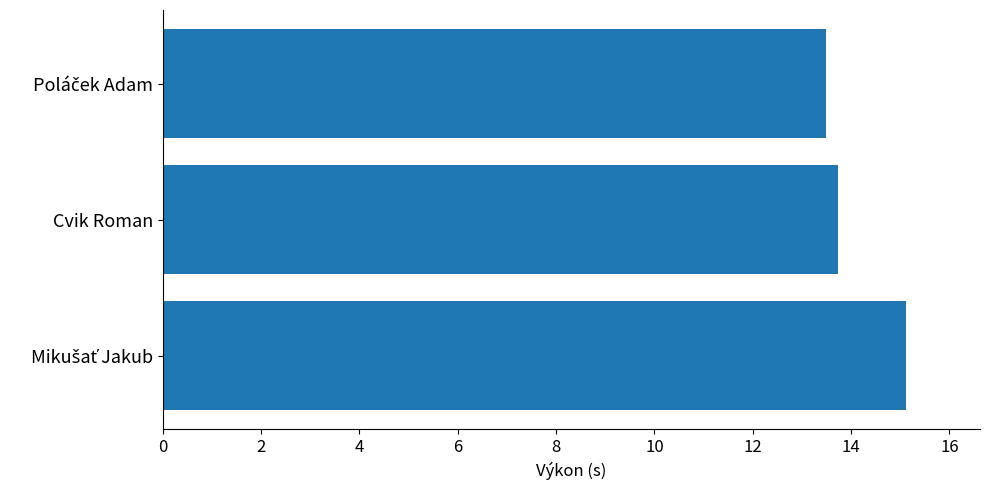

True or false: the data shows 20.8 at Cvik Roman.

False